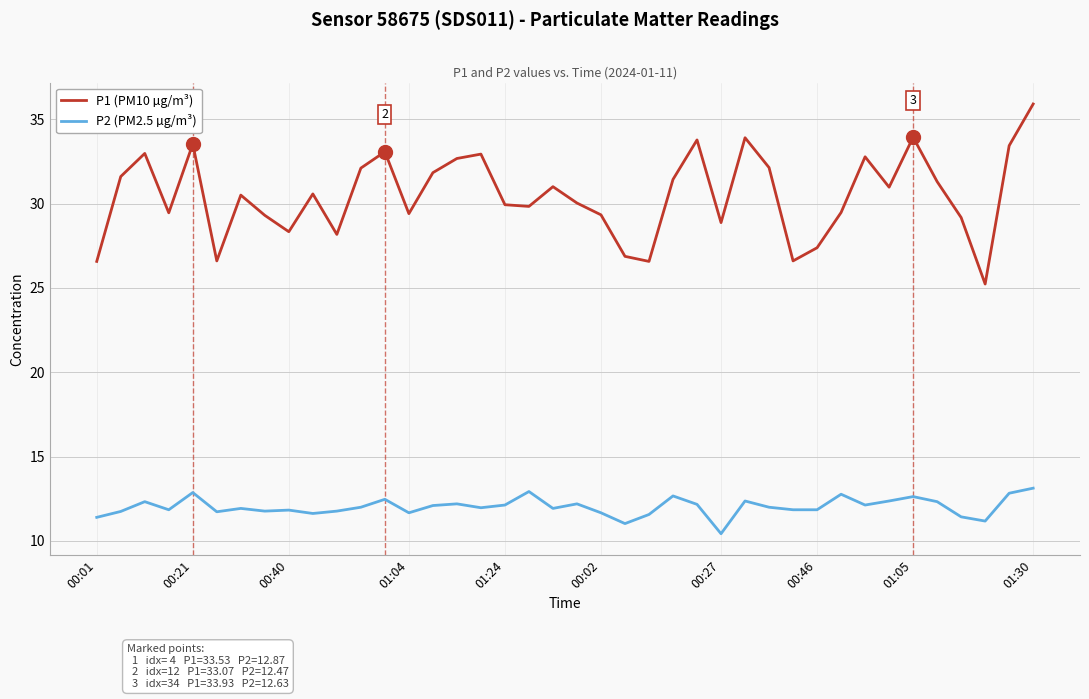

Which series has the largest total across all categories?

P1 (PM10 µg/m³)